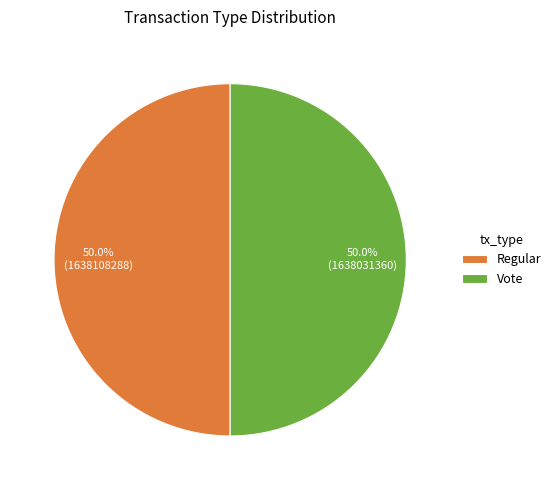

True or false: Vote accounts for 44% of the total.

False